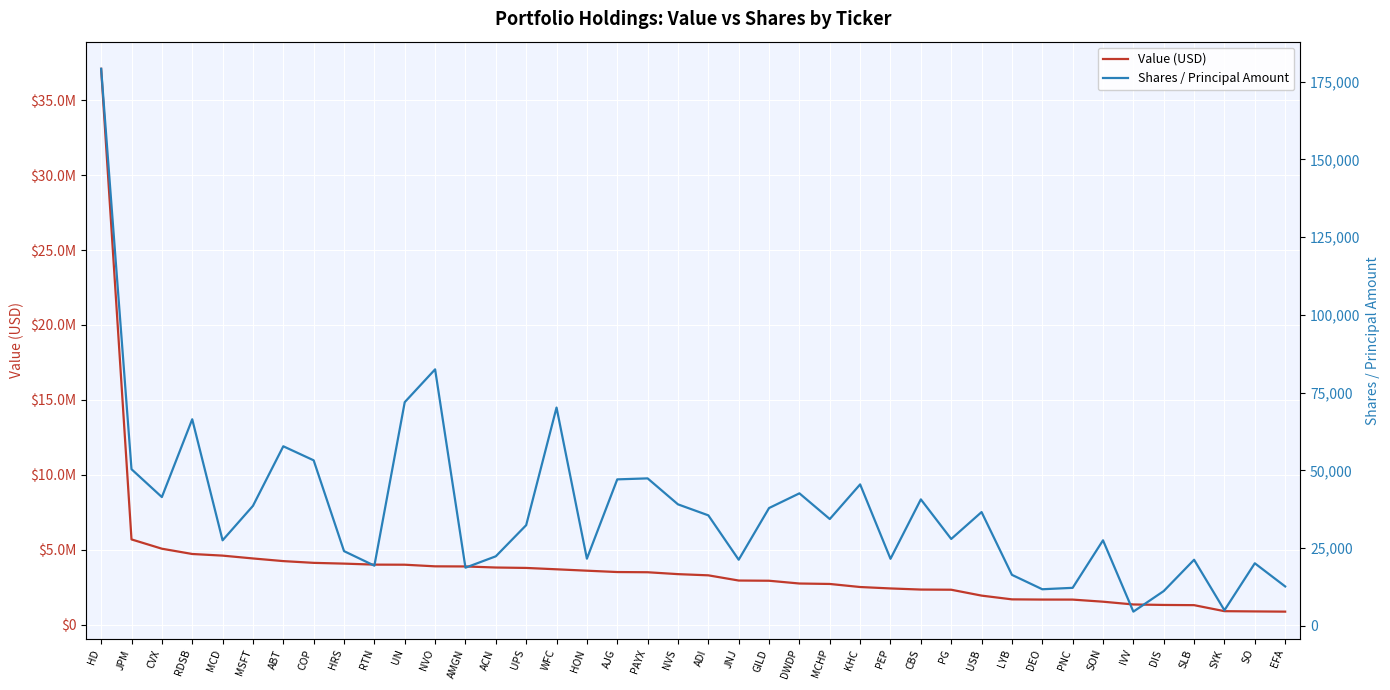

True or false: Value (USD) has a value of 1316351 at CBS.

False